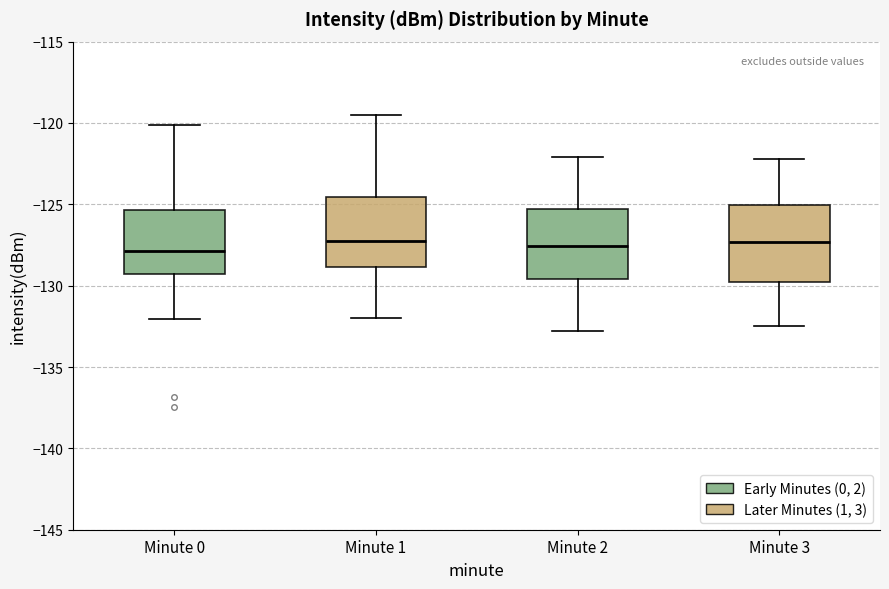

Where is the upper edge of the box for Minute 3 on the y-axis? The values are not printed on the chart, so give them approximately, as read against the axis.

-125.0